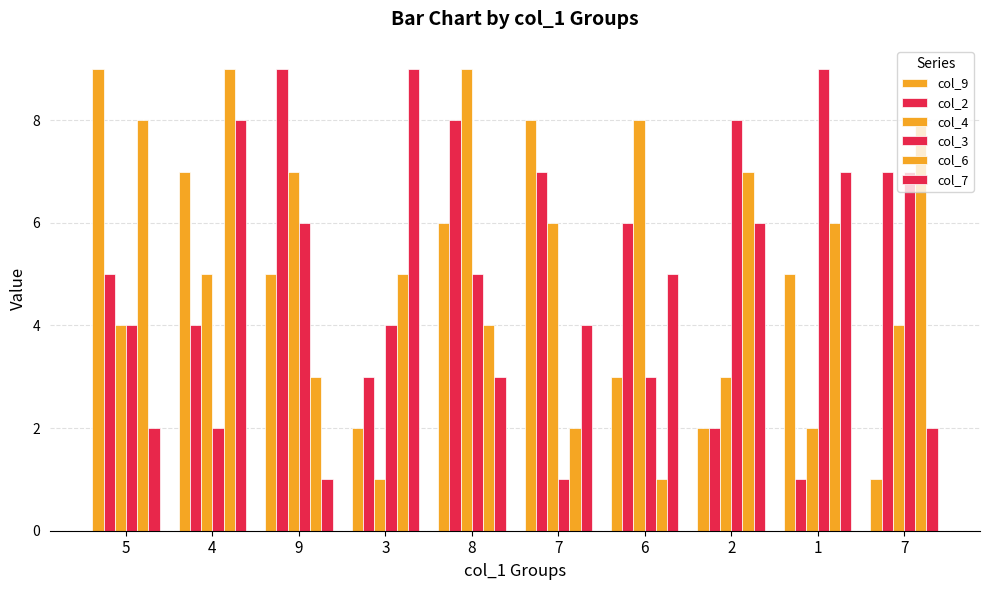

How many bars are there in total?

60